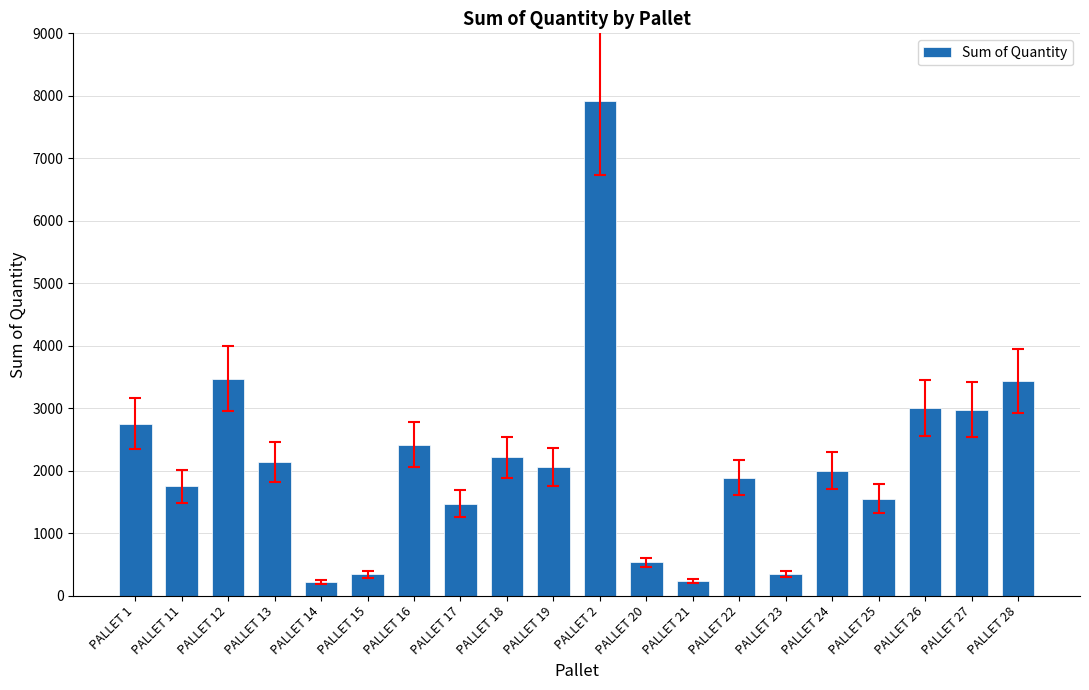

What is the difference between the values at PALLET 16 and PALLET 24?

417